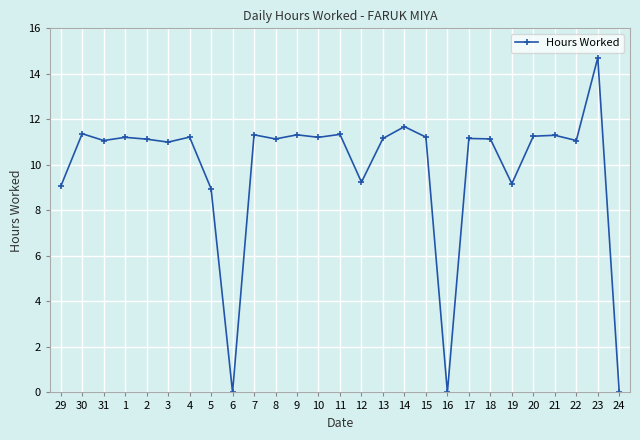

Does the chart display data point markers on the line(s)?

Yes